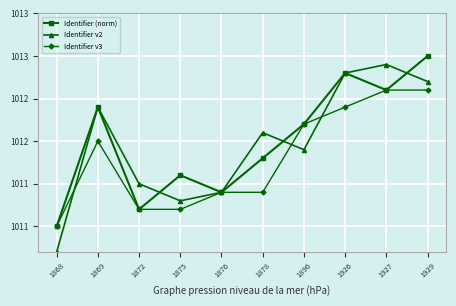

Is the value of Identifier (norm) at 1927 greater than the value of Identifier v2 at 1876?

Yes